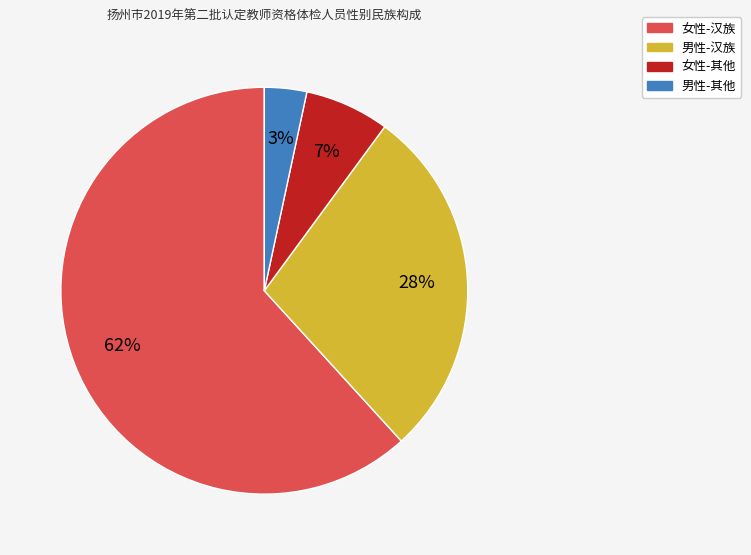

How many slices are in this pie chart?

4